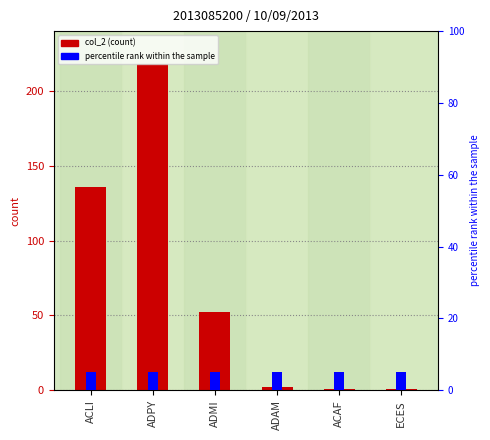

Which has a higher value, ECES or ADAM?

ADAM